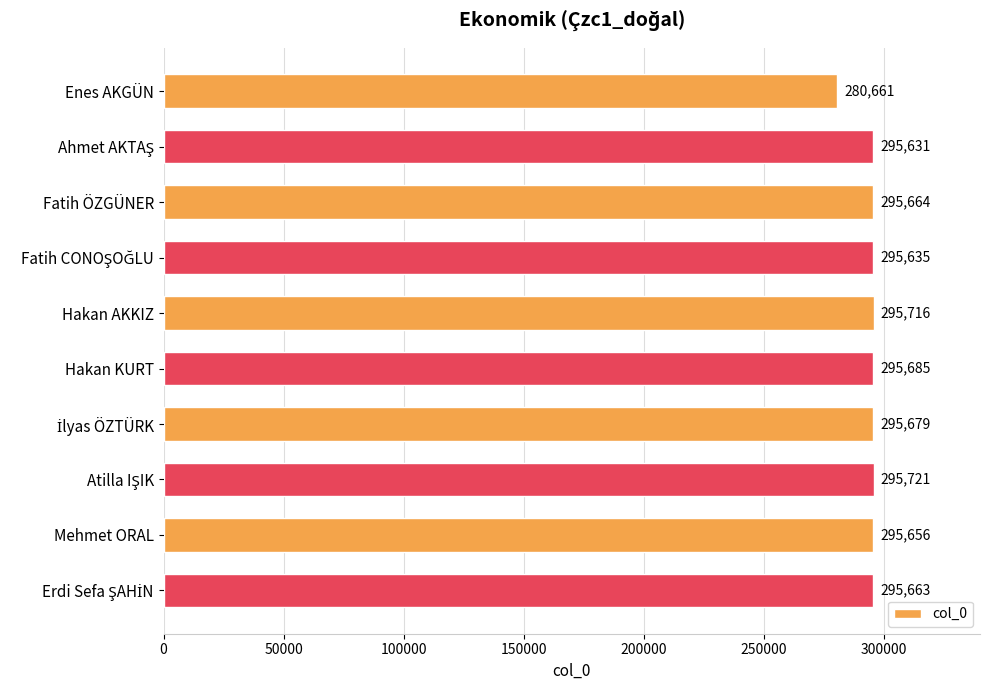

How many categories are shown in the chart?

10